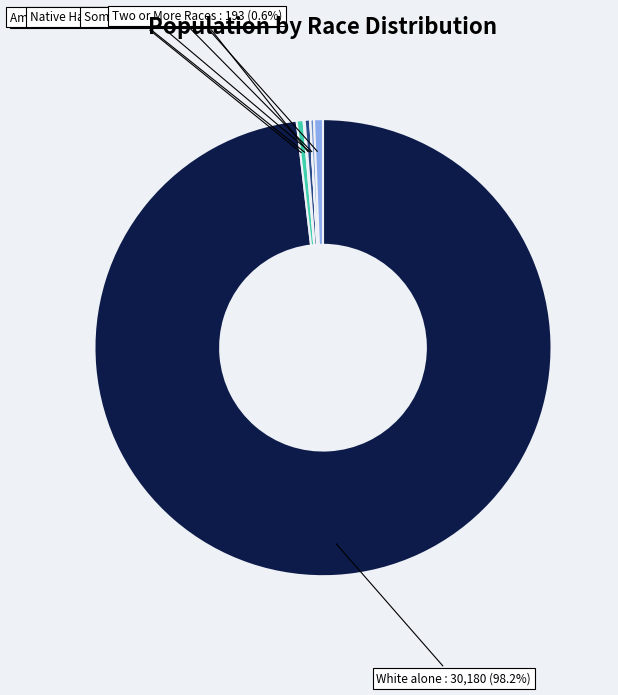

Is there a majority slice in this chart?

Yes